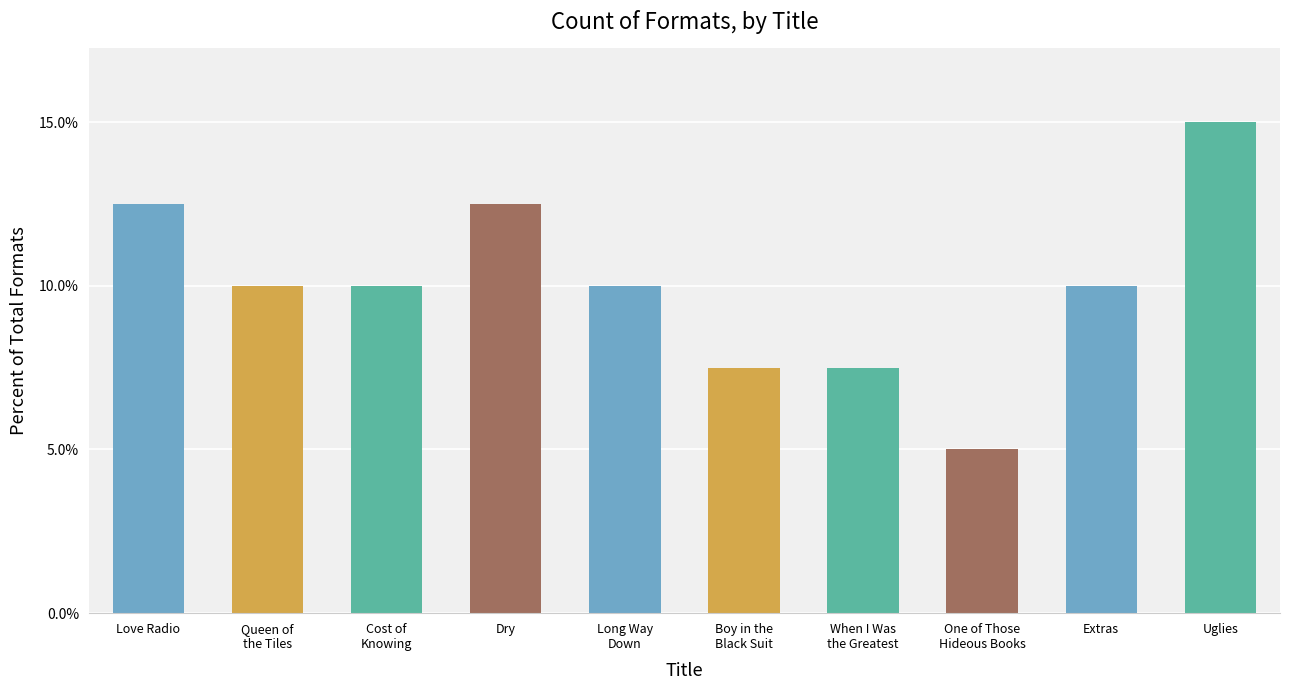

What is the label of the 10th bar from the right?

Love Radio